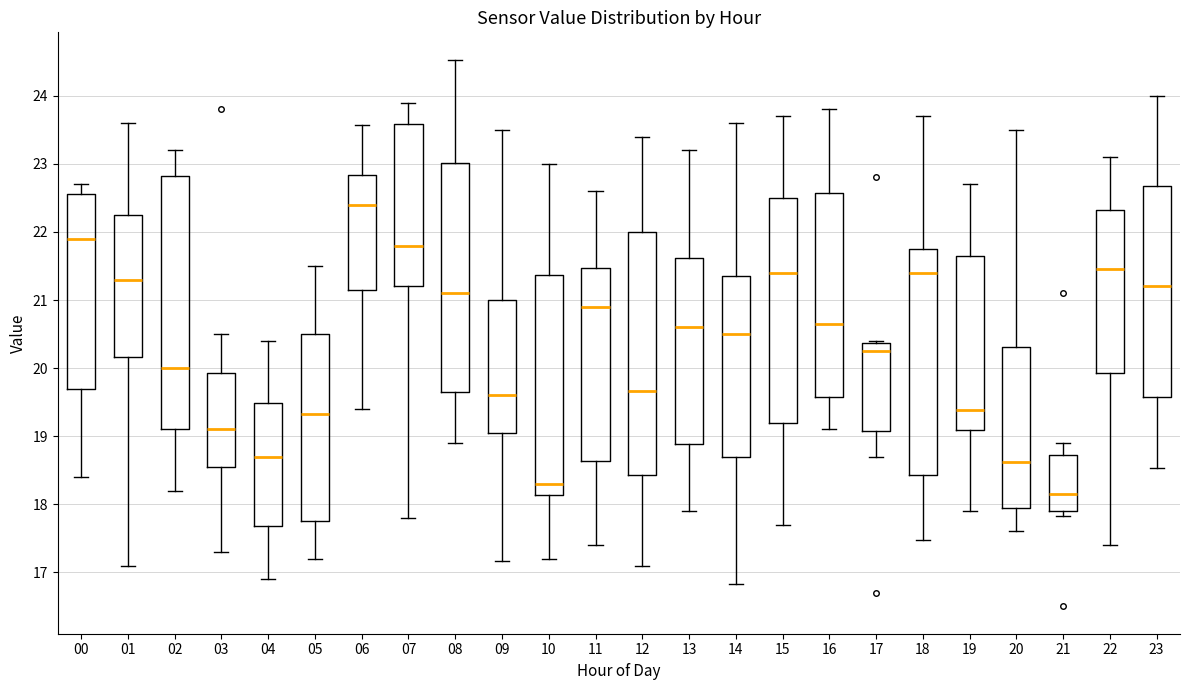

Reading left to right, read every box against the y-axis: the position of its median line, the range the box covers, and the ends of its whiskers. The values are not printed on the chart, so give them approximately, as read against the axis.

00: median 21.9, box 19.7 to 22.6, whiskers 18.4 to 22.7
01: median 21.3, box 20.2 to 22.3, whiskers 17.1 to 23.6
02: median 20.0, box 19.1 to 22.8, whiskers 18.2 to 23.2
03: median 19.1, box 18.6 to 19.9, whiskers 17.3 to 20.5
04: median 18.7, box 17.7 to 19.5, whiskers 16.9 to 20.4
05: median 19.3, box 17.8 to 20.5, whiskers 17.2 to 21.5
06: median 22.4, box 21.2 to 22.8, whiskers 19.4 to 23.6
07: median 21.8, box 21.2 to 23.6, whiskers 17.8 to 23.9
08: median 21.1, box 19.7 to 23.0, whiskers 18.9 to 24.5
09: median 19.6, box 19.1 to 21.0, whiskers 17.2 to 23.5
10: median 18.3, box 18.1 to 21.4, whiskers 17.2 to 23.0
11: median 20.9, box 18.6 to 21.5, whiskers 17.4 to 22.6
12: median 19.7, box 18.4 to 22.0, whiskers 17.1 to 23.4
13: median 20.6, box 18.9 to 21.6, whiskers 17.9 to 23.2
14: median 20.5, box 18.7 to 21.4, whiskers 16.8 to 23.6
15: median 21.4, box 19.2 to 22.5, whiskers 17.7 to 23.7
16: median 20.7, box 19.6 to 22.6, whiskers 19.1 to 23.8
17: median 20.3, box 19.1 to 20.4, whiskers 18.7 to 20.4
18: median 21.4, box 18.4 to 21.8, whiskers 17.5 to 23.7
19: median 19.4, box 19.1 to 21.7, whiskers 17.9 to 22.7
20: median 18.6, box 18.0 to 20.3, whiskers 17.6 to 23.5
21: median 18.2, box 17.9 to 18.7, whiskers 17.8 to 18.9
22: median 21.5, box 19.9 to 22.3, whiskers 17.4 to 23.1
23: median 21.2, box 19.6 to 22.7, whiskers 18.5 to 24.0